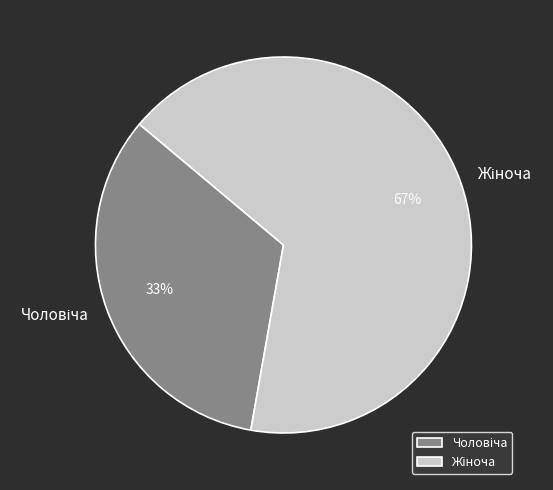

Is there any slice that represents more than half of the pie?

Yes